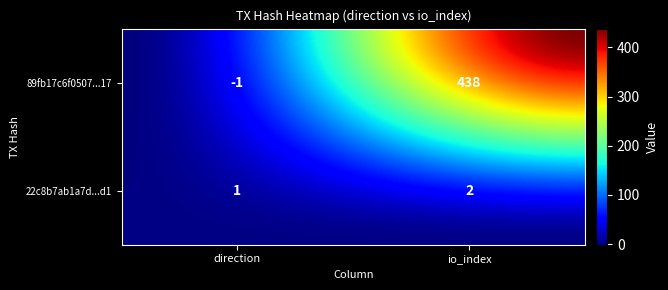

What is the difference between the 89fb17c6f0507fdc1ea0f37215dbbce2fc59917 values at 1 and -1?

439